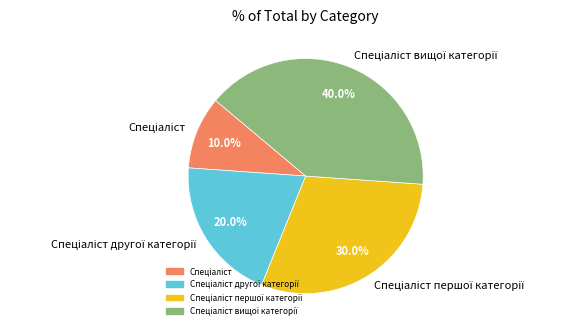

How many segments does this pie chart have?

4